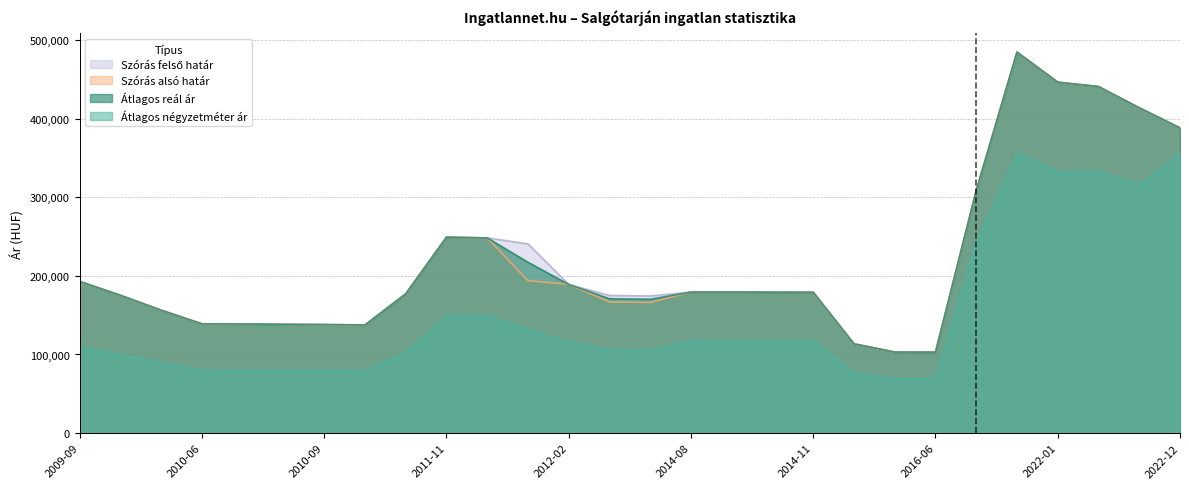

Which series changed the most between 2016-06 and 2021-03?

Szórás alsó határ